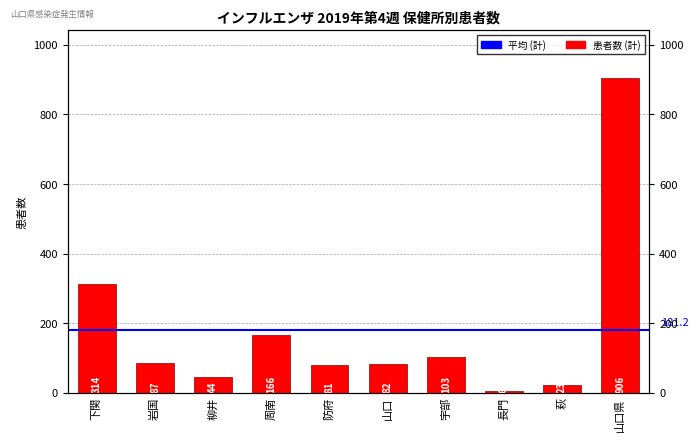

Rank the categories by value from highest to lowest.

山口県, 下関, 周南, 宇部, 岩国, 山口, 防府, 柳井, 萩, 長門